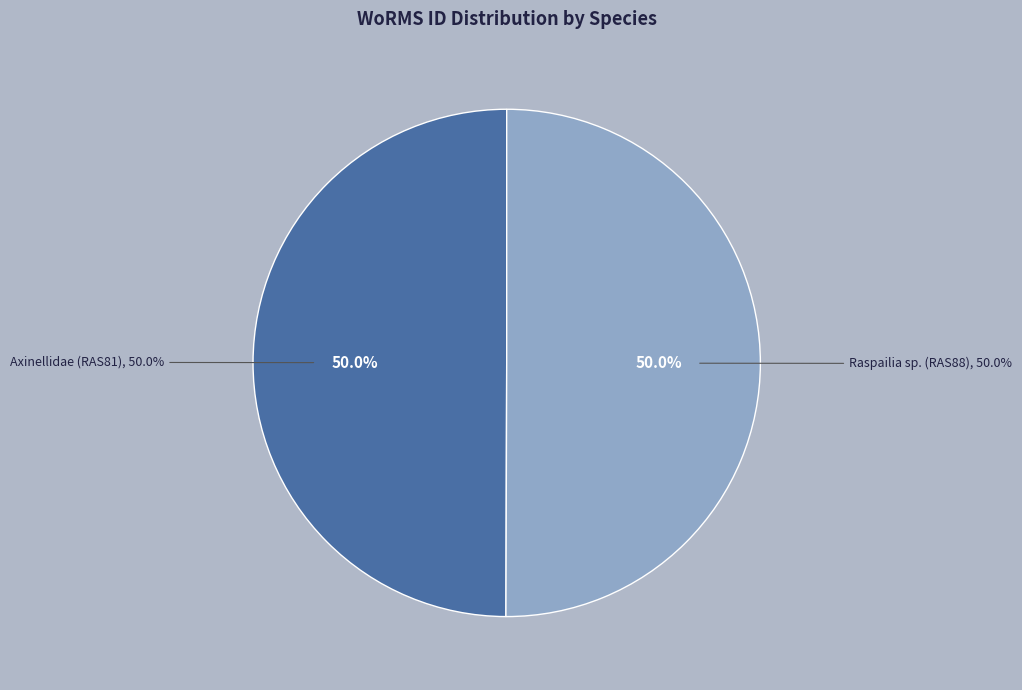

What is the largest slice in the pie chart?

Raspailia sp. (RAS88)